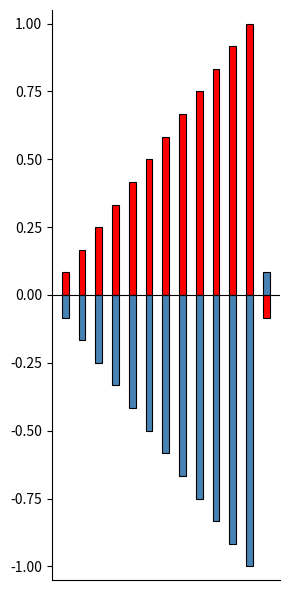

What is the greatest value displayed?

1.0